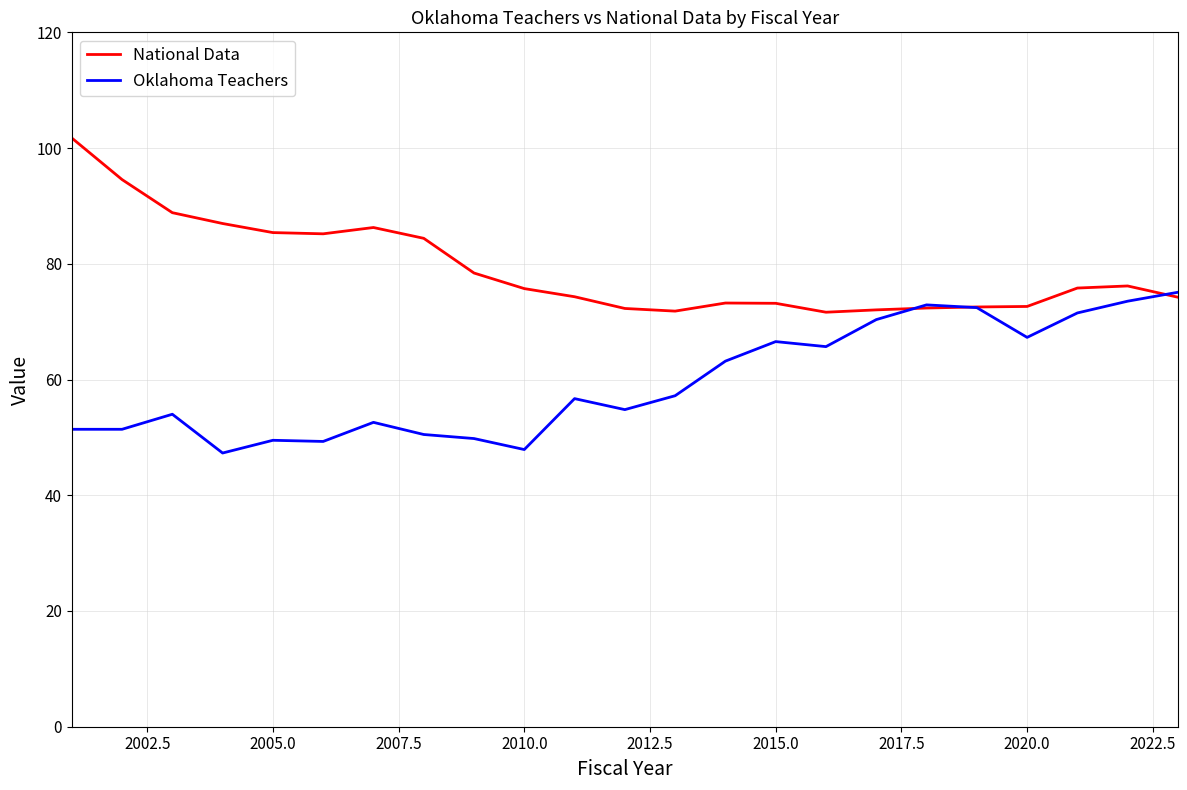

What is the minimum value for National Data?

71.6